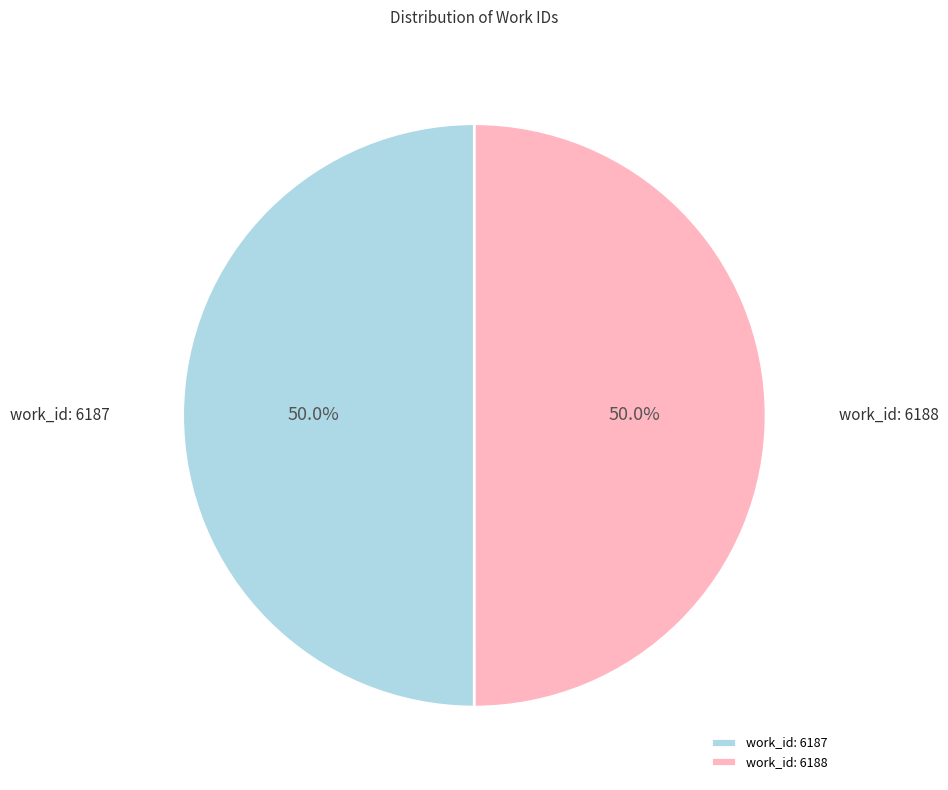

Count the number of slices in the pie.

2